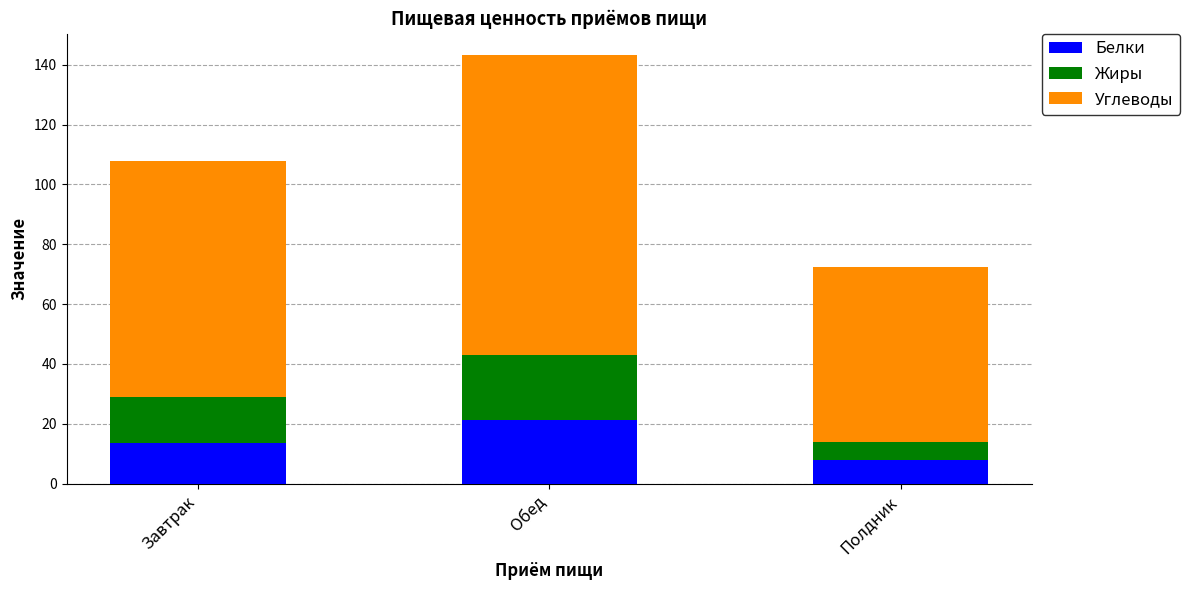

Is it true that Белки equals 21.2 at Обед?

True